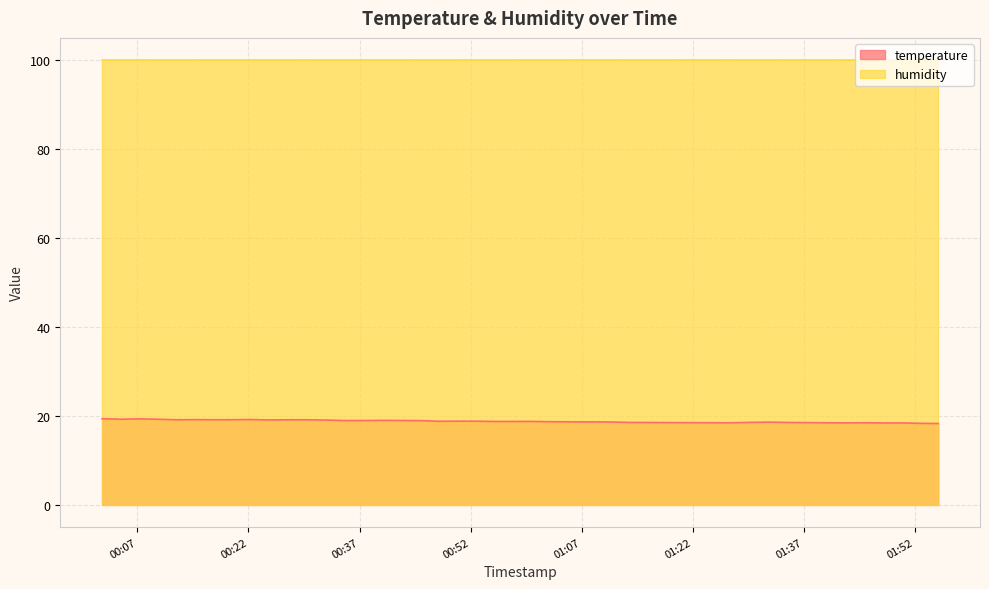

List the series in order of their peak value, highest first.

humidity, temperature